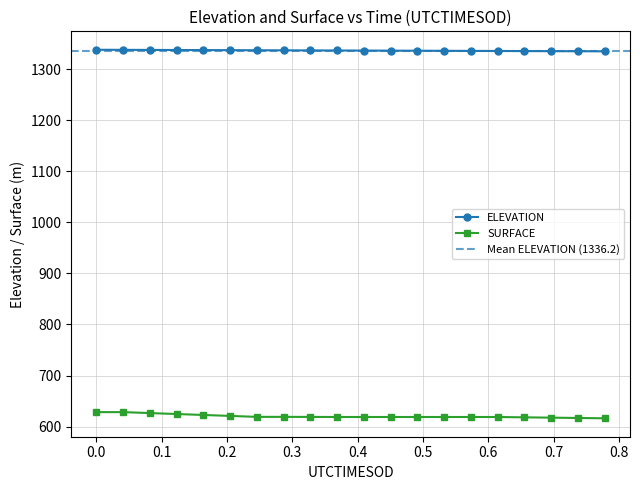

What is the value of the SURFACE point at the 3rd from the left?

626.4